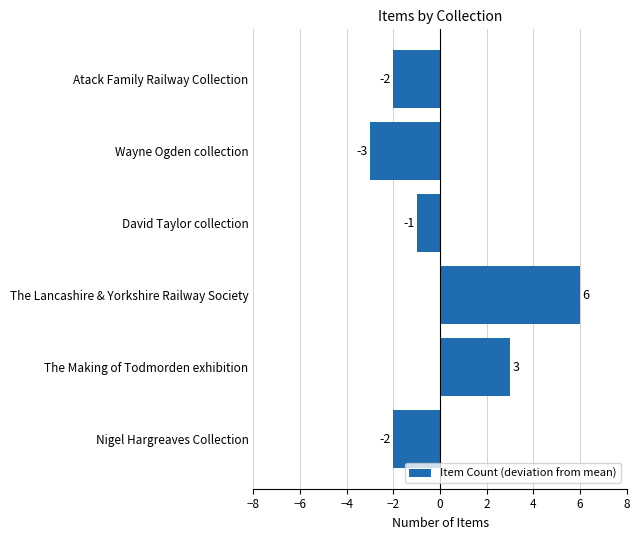

What is the difference between the maximum and minimum values?

9